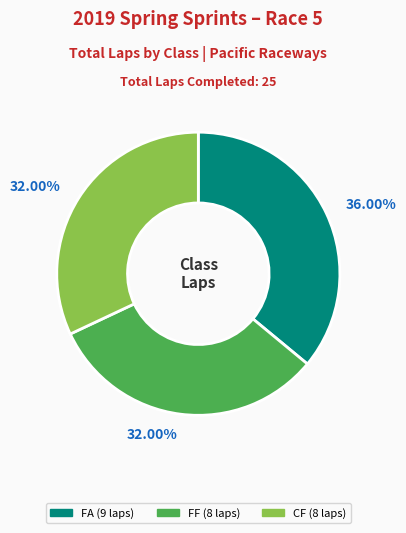

Does any single category account for the majority?

No